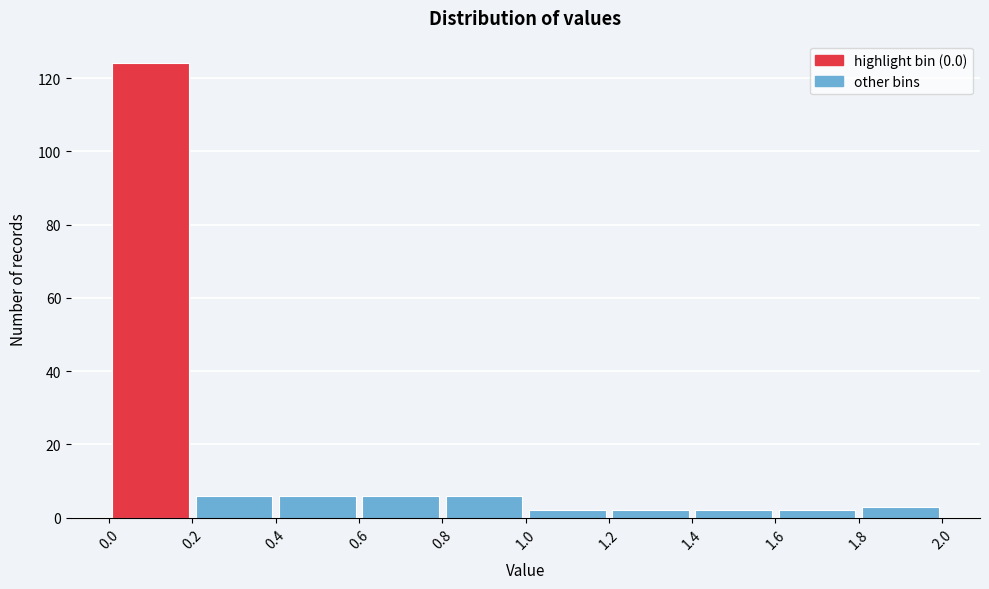

Reading left to right, transcribe this chart: for each bar, give the range it covers on the x-axis and its height. The values are not printed on the chart, so give them approximately, as read against the axis.

0.0 to 0.2: 124
0.2 to 0.4: 6
0.4 to 0.6: 6
0.6 to 0.8: 6
0.8 to 1.0: 6
1.0 to 1.2: 2
1.2 to 1.4: 2
1.4 to 1.6: 2
1.6 to 1.8: 2
1.8 to 2.0: 4